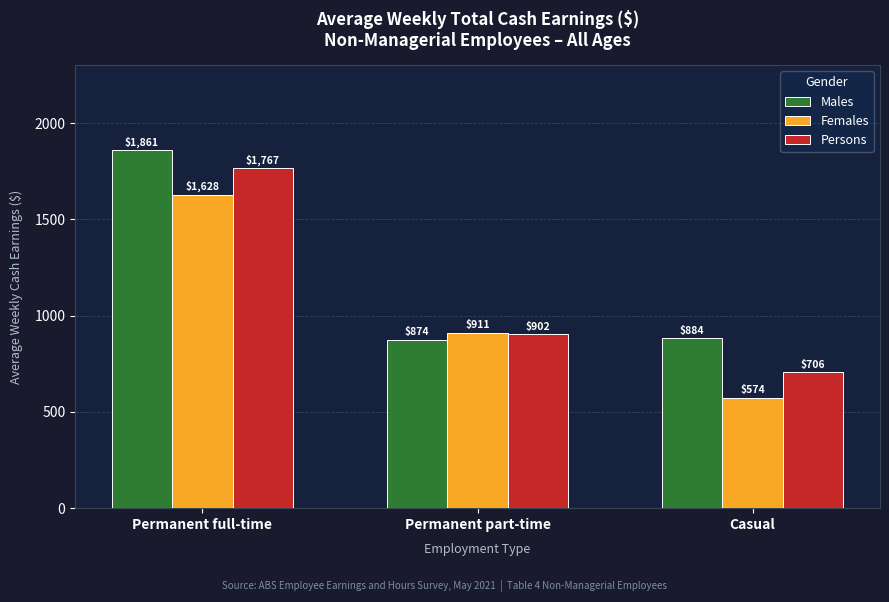

What is the difference between the Males values at Permanent full-time and Permanent part-time?

986.2